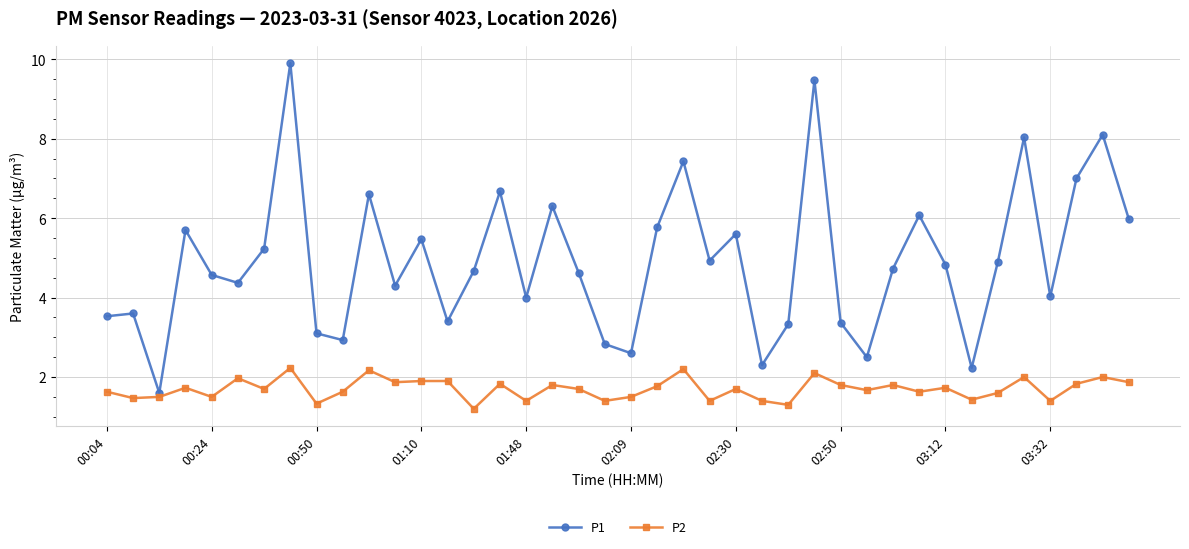

Does the chart display data point markers on the line(s)?

Yes